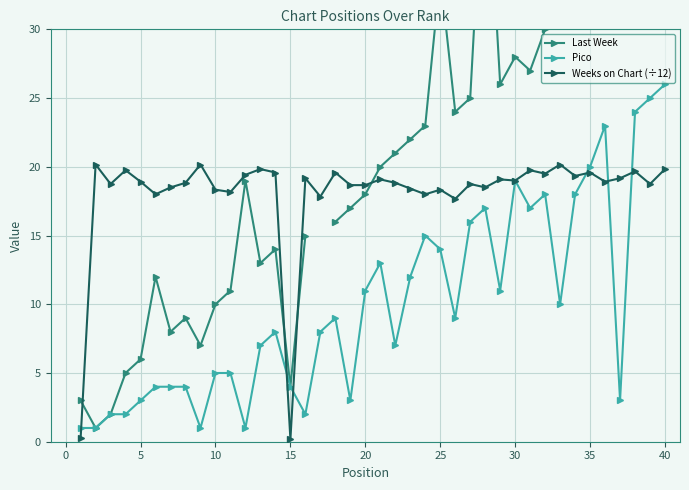

What is the difference between the maximum and minimum values in the Last Week series?

50.0